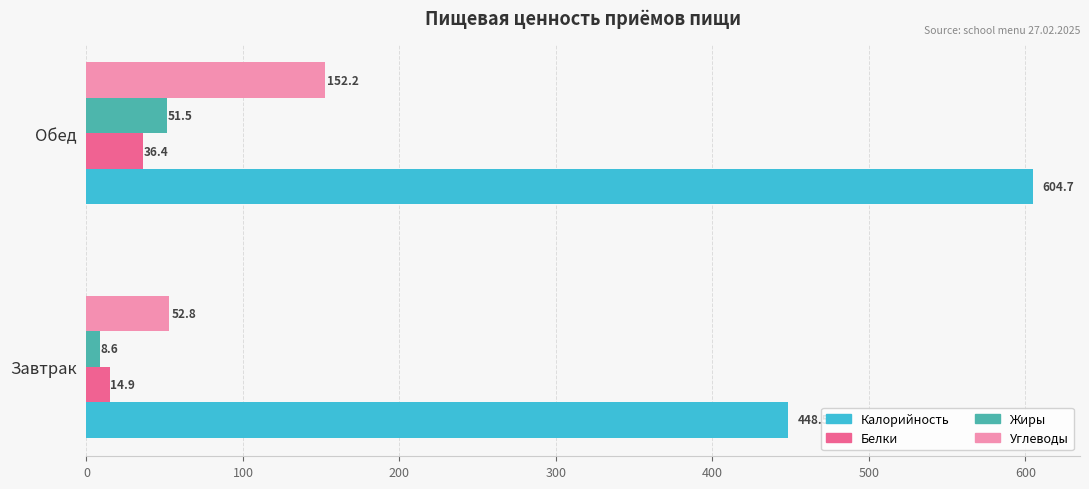

What is the difference between the Углеводы values at Обед and Завтрак?

99.4